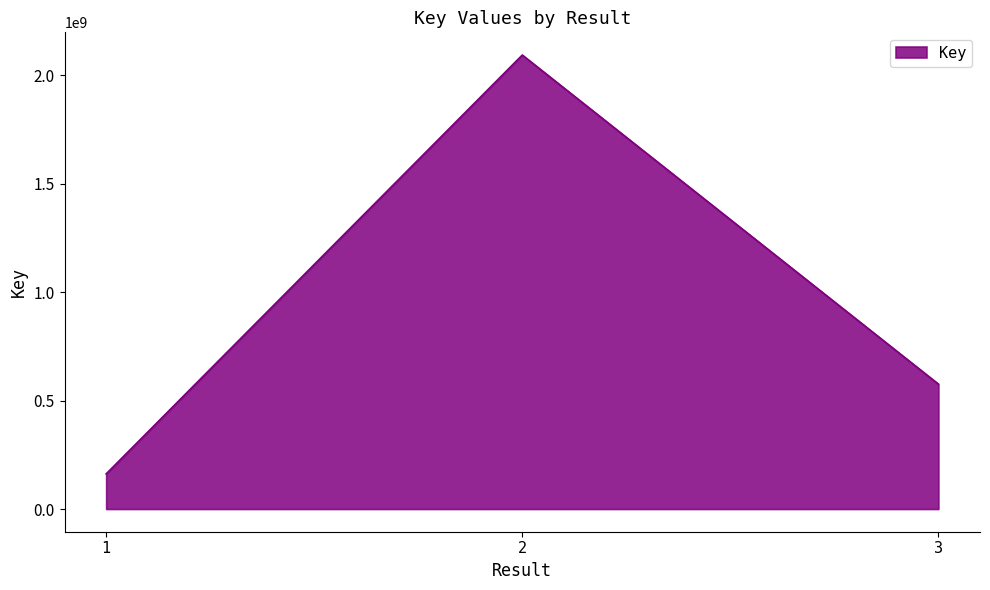

Reading left to right, list all the values displayed in this chart.

1=162060546	2=2093969039	3=576225617